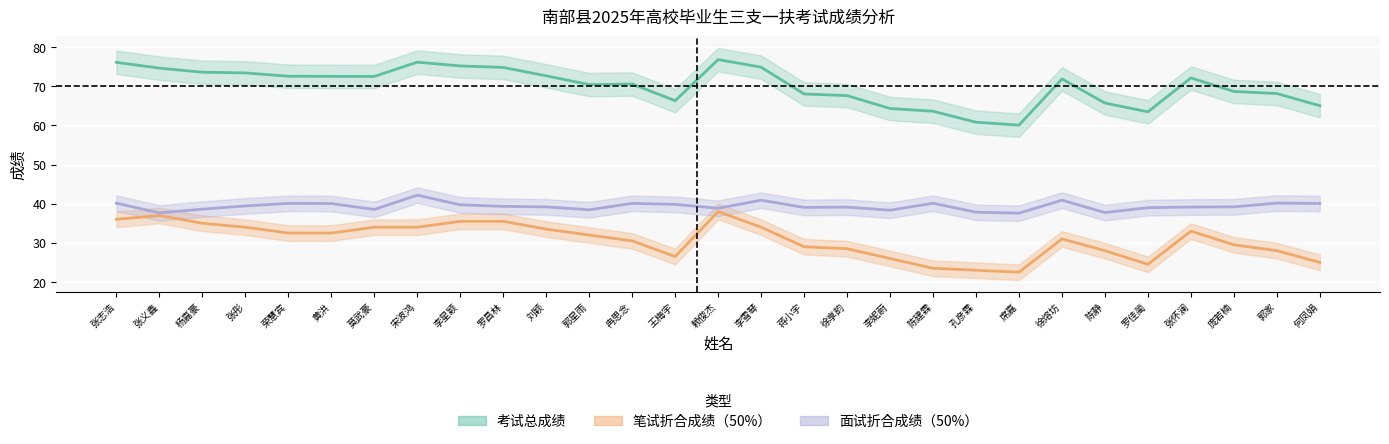

True or false: 面试折合成绩（50%） has more than 1 points higher than both neighbors.

True